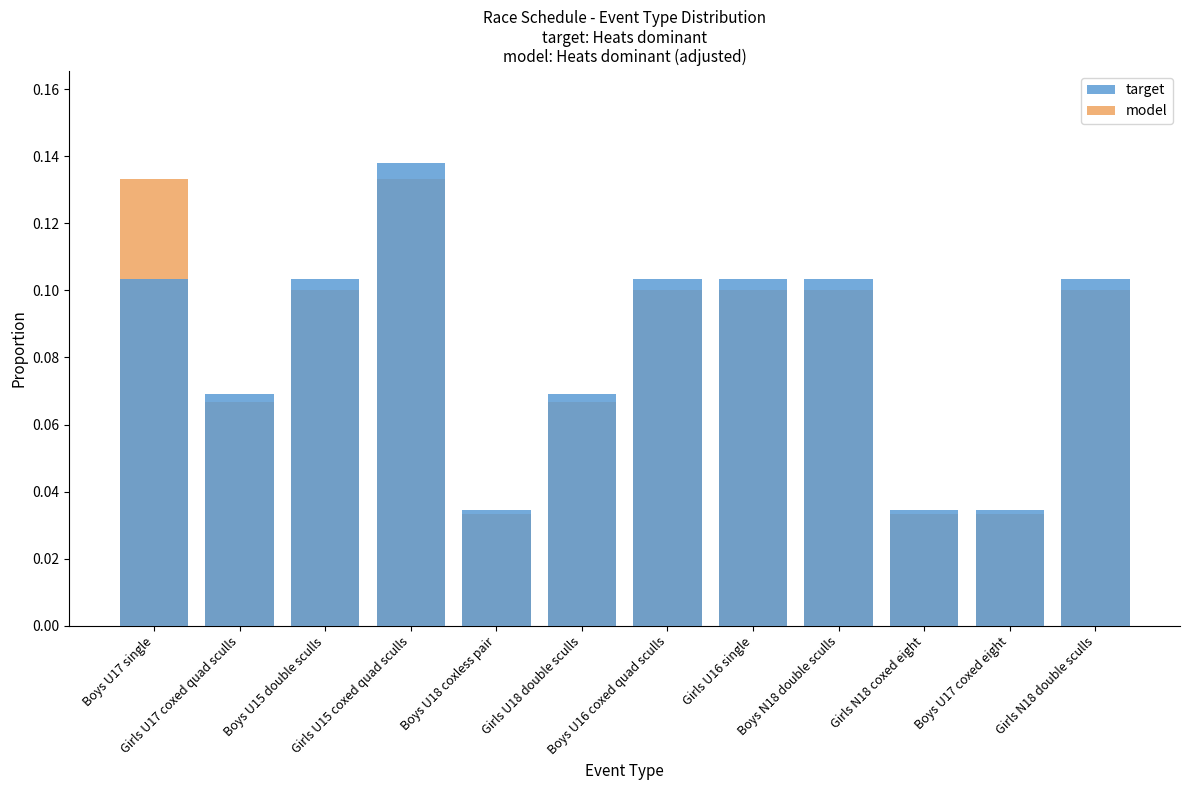

Is it true that target equals 0.0 at Girls U17 coxed quad sculls?

False